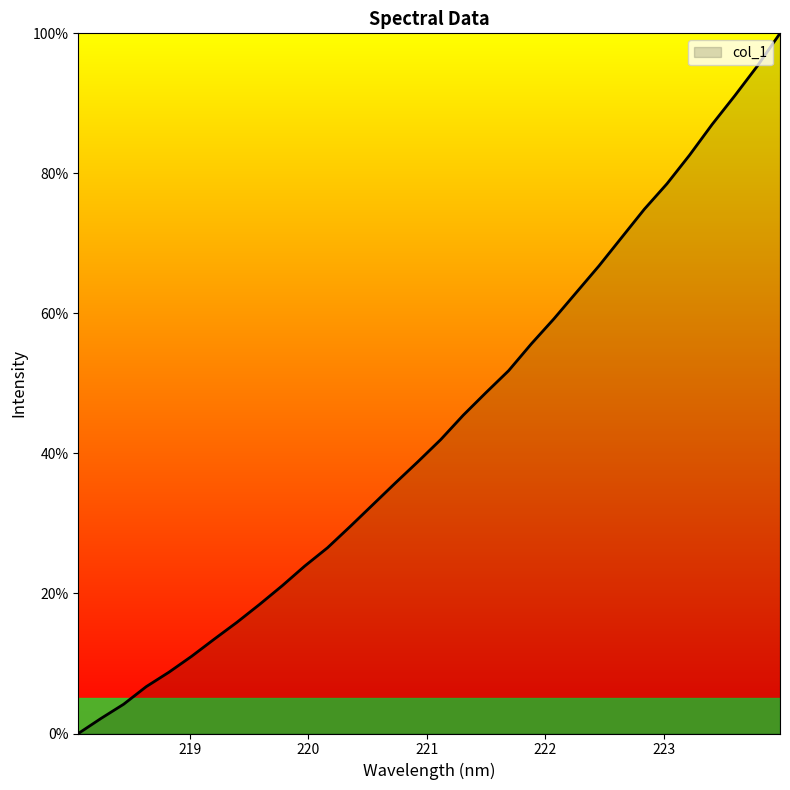

What is the greatest value displayed?

100.0